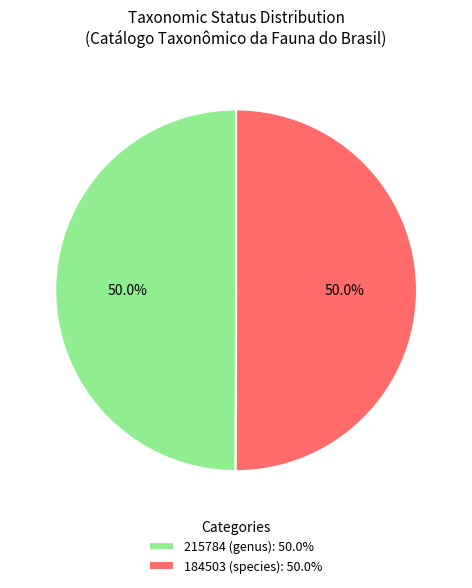

What percentage is the 215784 (genus) slice, to the nearest percent?

50%